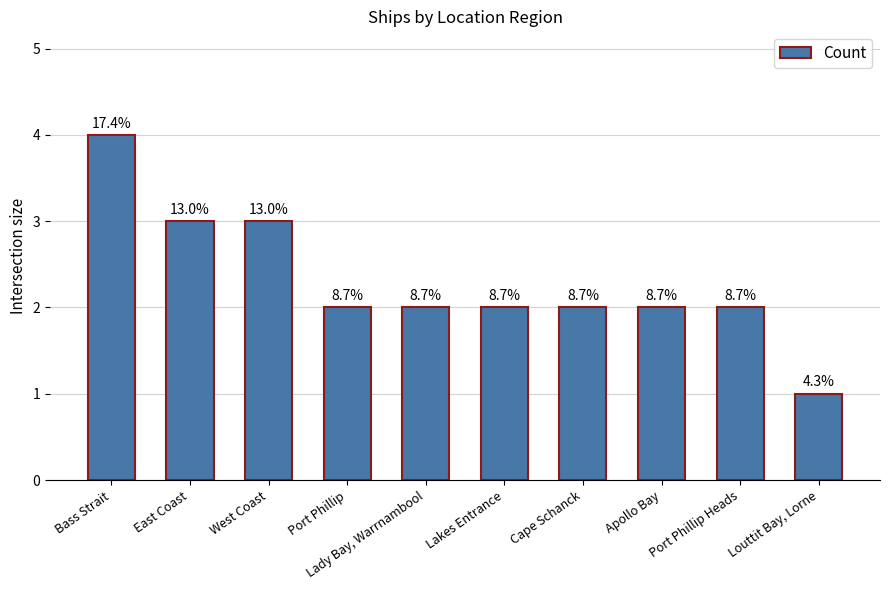

How many bars are there in total?

10